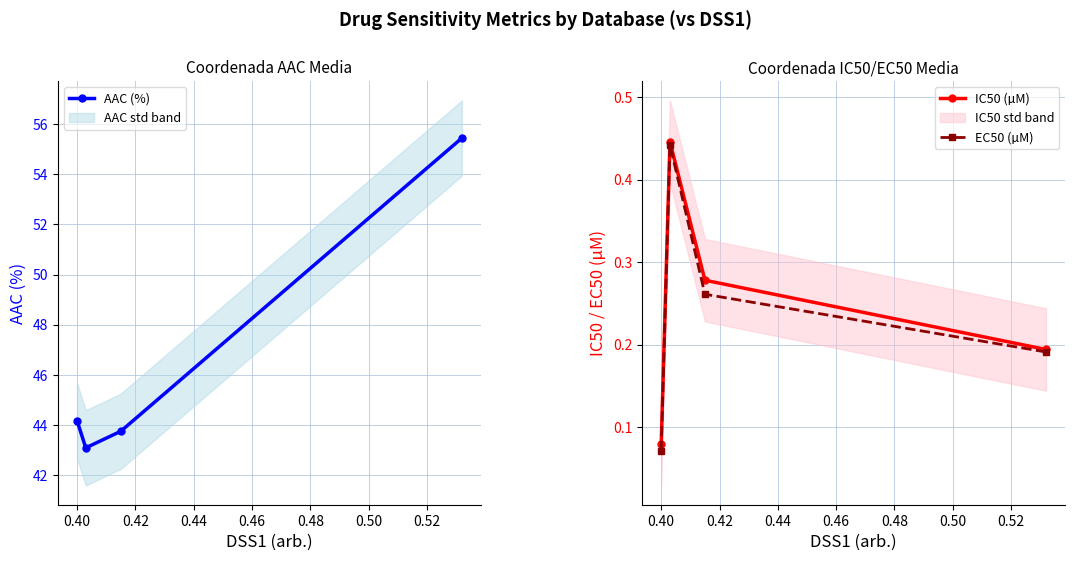

Does the chart display data point markers on the line(s)?

Yes